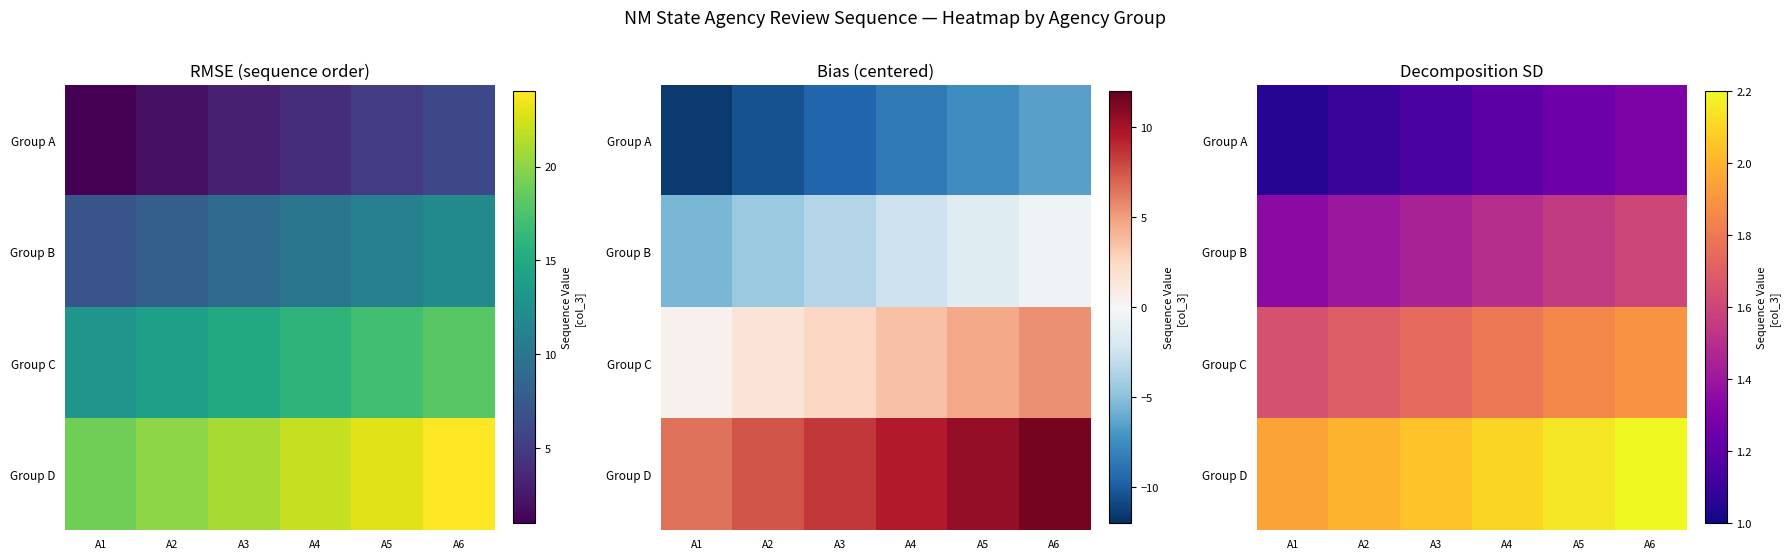

At which category is the sum across all series the highest?

A6